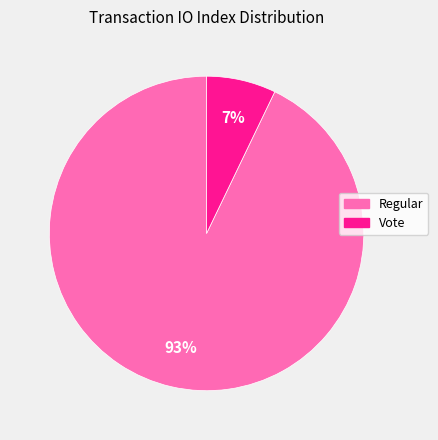

Does any single category account for the majority?

Yes